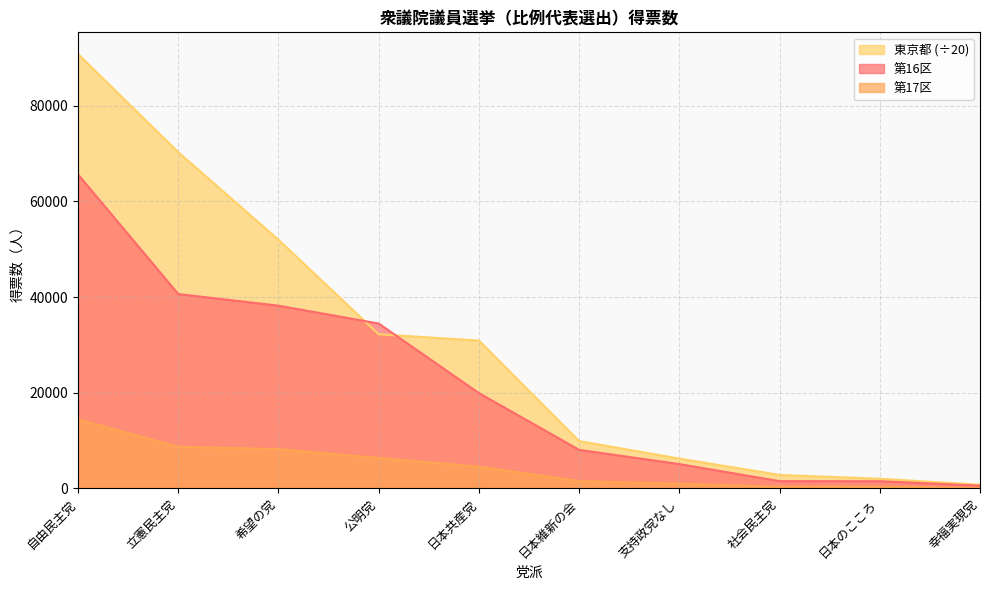

What is the spread (max minus min) of values at 立憲民主党?

61565.8